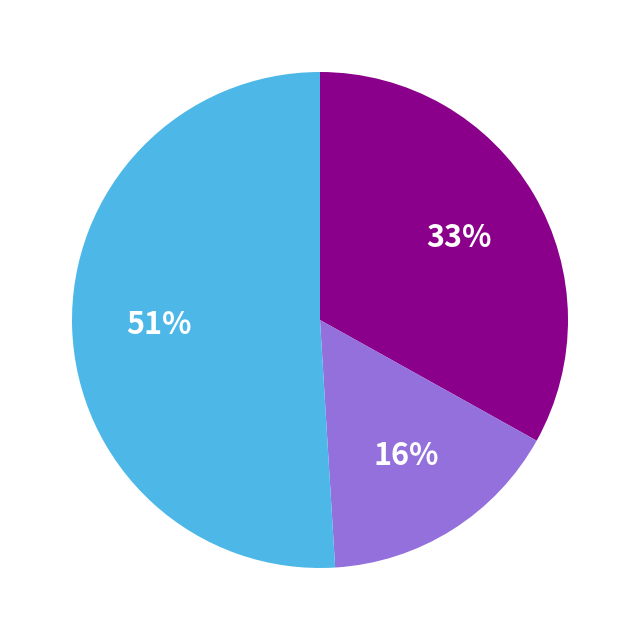

Is there any slice that represents more than half of the pie?

Yes